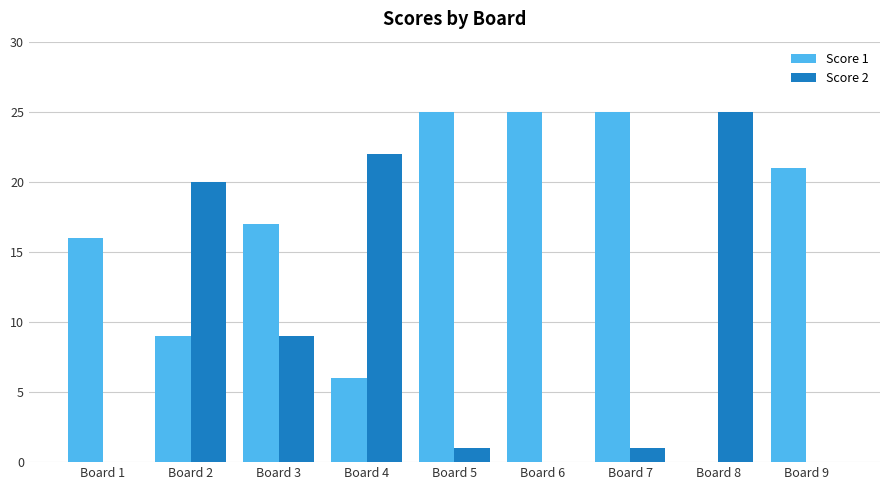

What is the sum of all Score 2 values?

78